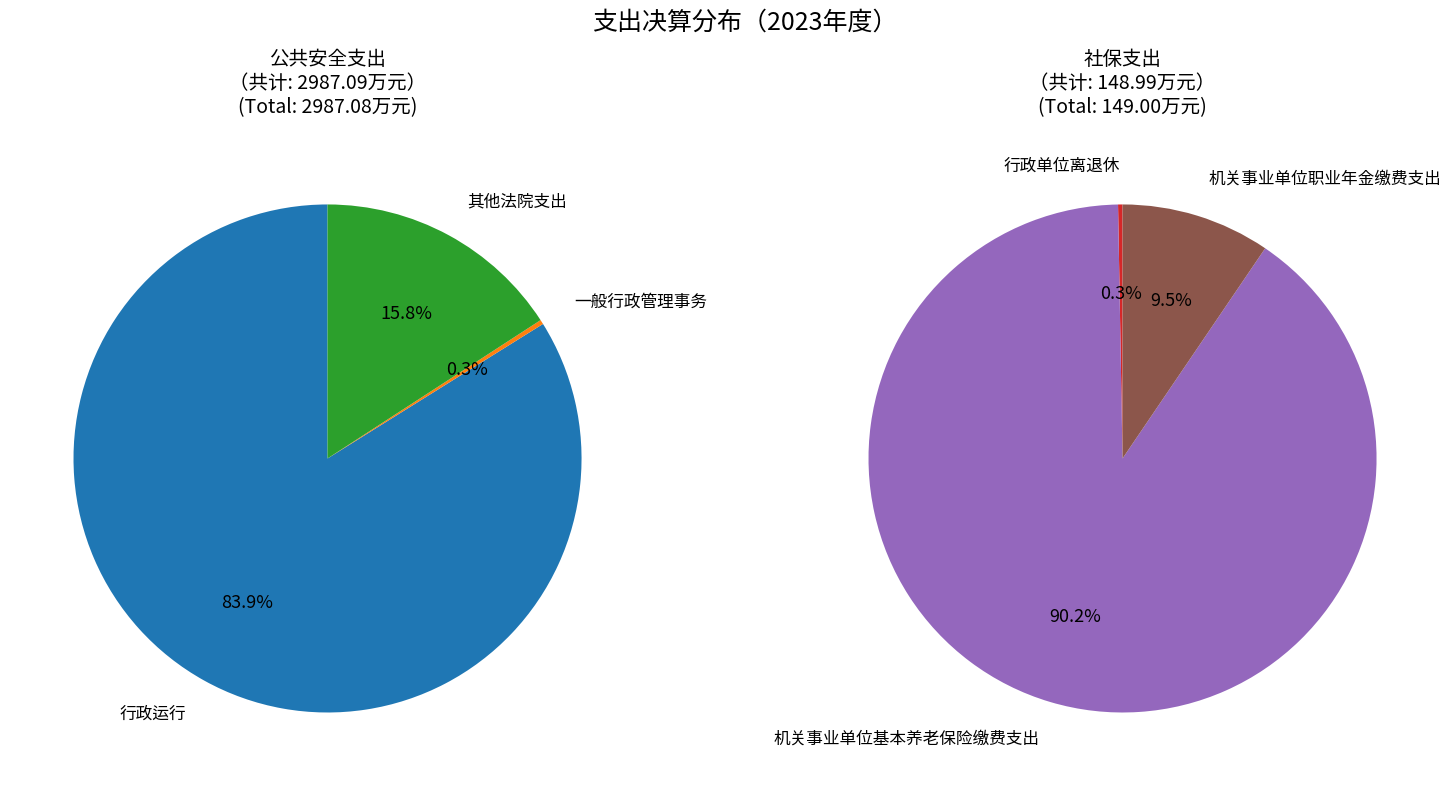

True or false: 行政单位离退休 accounts for 0% of the total.

True